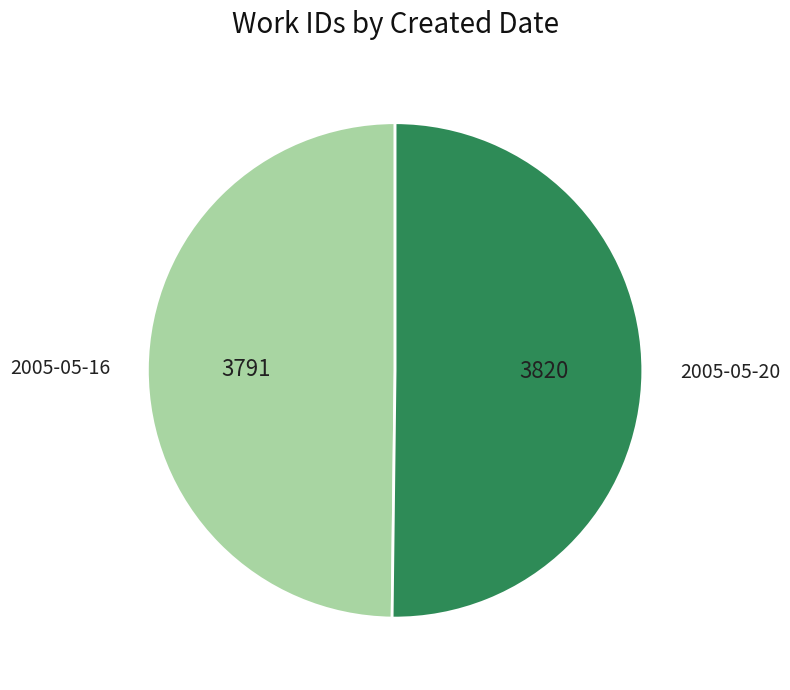

What is the ratio of the value at 2005-05-20 to the value at 2005-05-16?

1.0